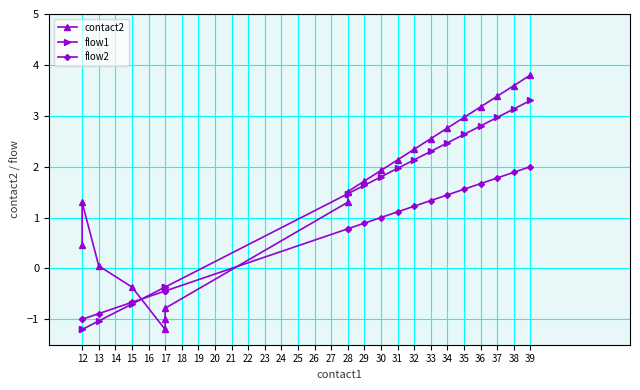

Rank the series at 12 from lowest to highest value.

flow1, flow2, contact2